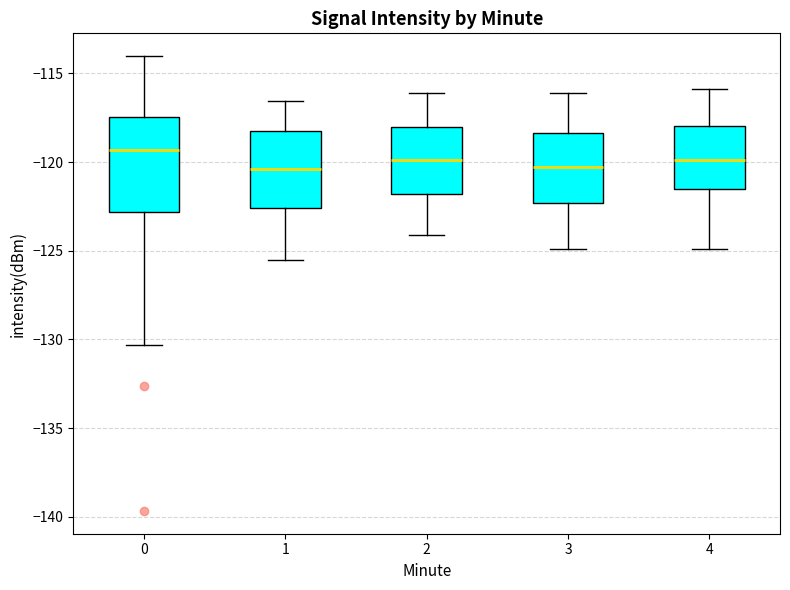

Reading left to right, transcribe this box plot: for each box, give where its median line is, the range the box spans, and where its two whiskers end, as read against the y-axis. The values are not printed on the chart, so give them approximately, as read against the axis.

0: median -119.5, box -123.0 to -117.5, whiskers -130.5 to -114.0
1: median -120.5, box -122.5 to -118.5, whiskers -125.5 to -116.5
2: median -120.0, box -122.0 to -118.0, whiskers -124.0 to -116.0
3: median -120.5, box -122.5 to -118.5, whiskers -125.0 to -116.0
4: median -120.0, box -121.5 to -118.0, whiskers -125.0 to -116.0